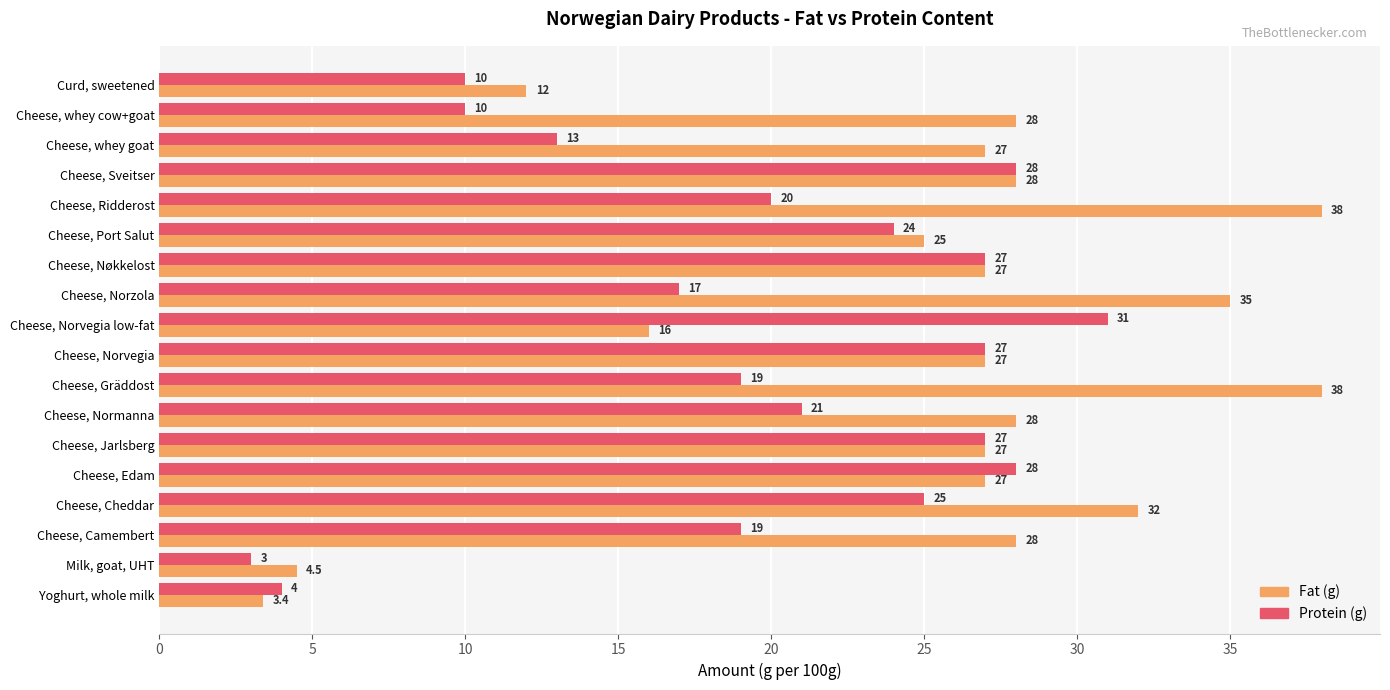

What is the sum of the Fat (g) values at Cheese, Sveitser and Cheese, Norvegia low-fat?

44.0